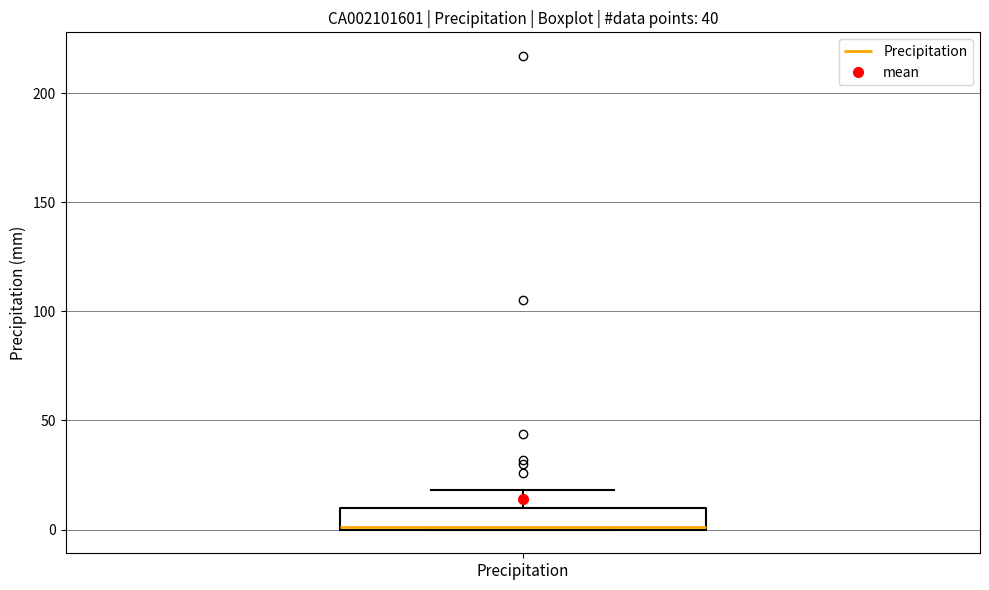

Transcribe this box plot: give where the median line is, the range the box spans, and where the two whiskers end, as read against the y-axis. The values are not printed on the chart, so give them approximately, as read against the axis.

median 0, box 0 to 10, whiskers 0 to 20